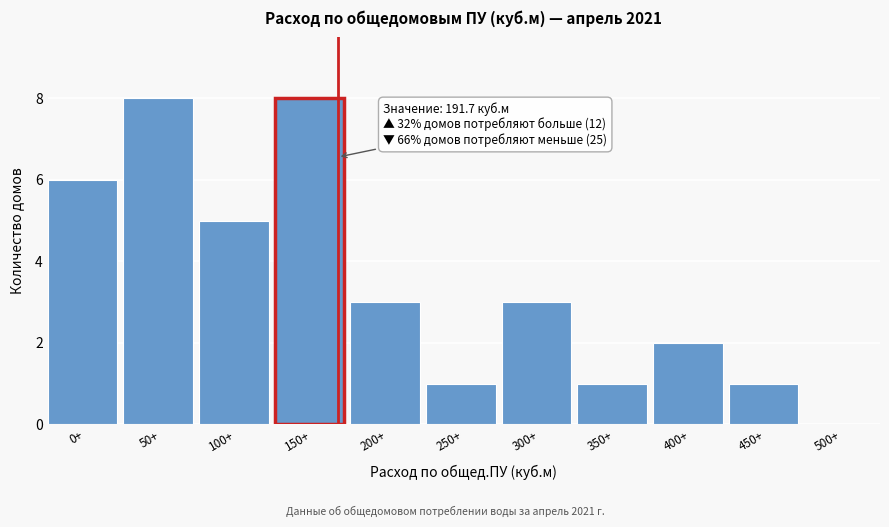

Reading left to right, what are all the values shown in this chart?

0+=6	50+=8	100+=5	150+=8	200+=3	250+=1	300+=3	350+=1	400+=2	450+=1	500+=0